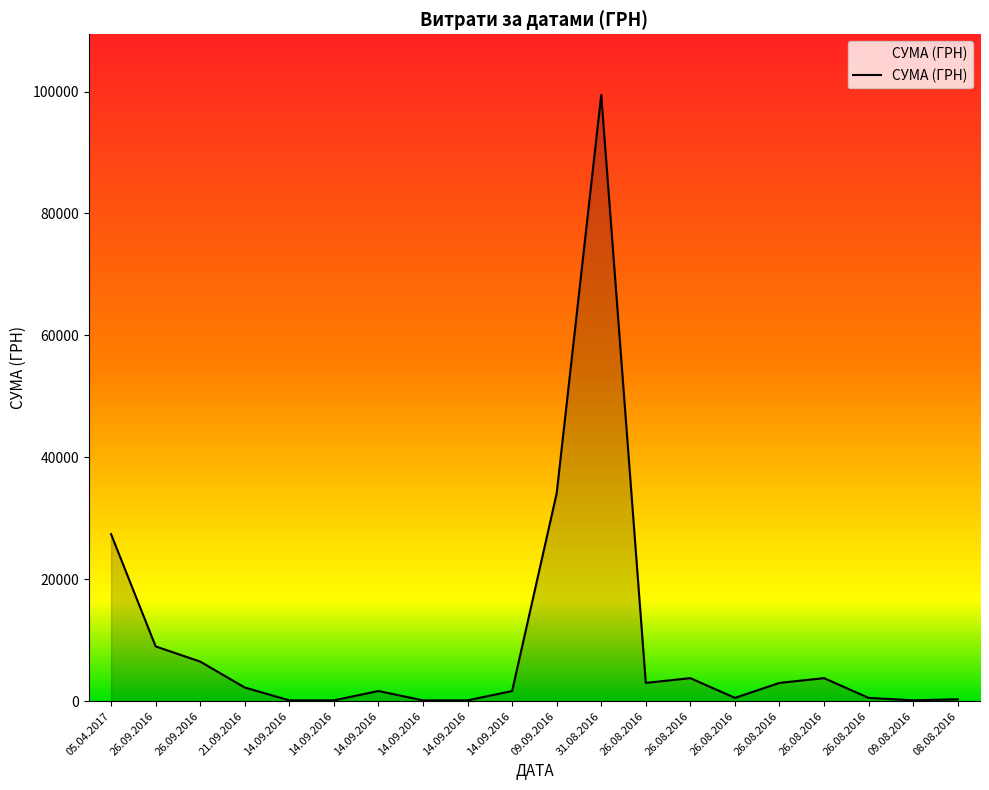

What is the average value?

9876.7